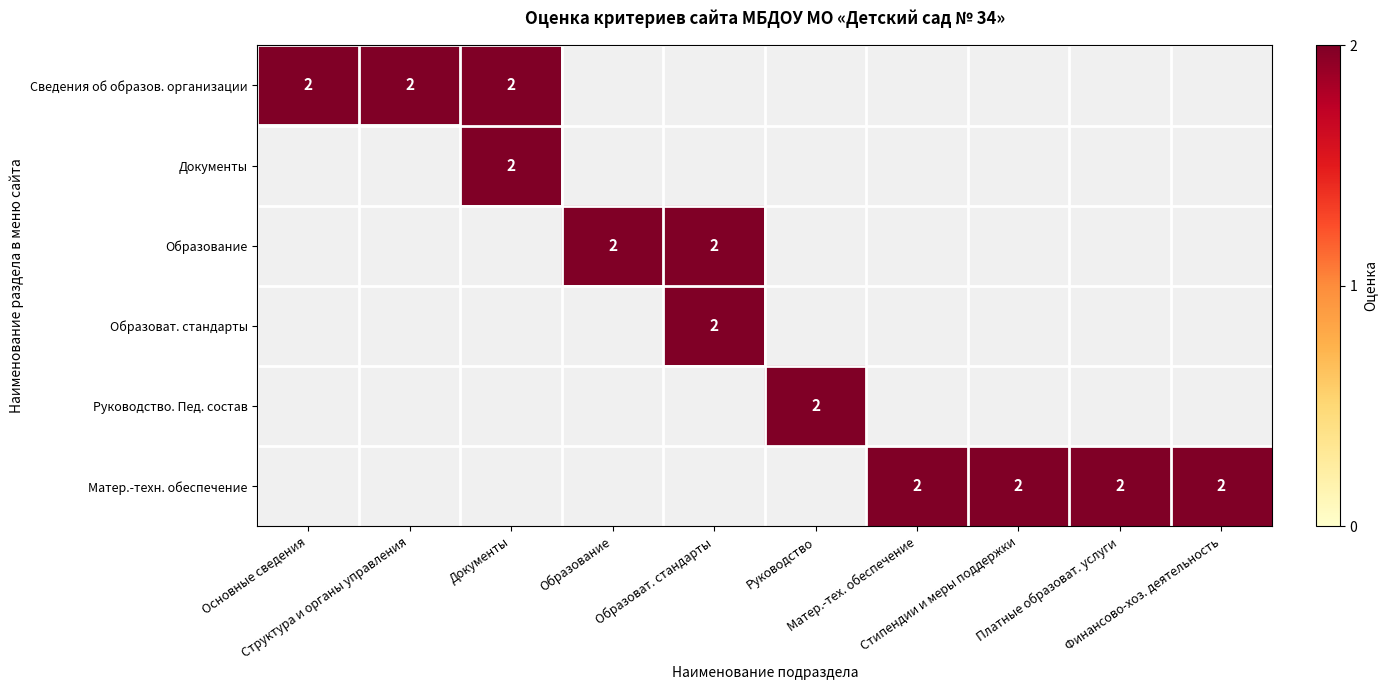

Count the number of data series in this chart.

6